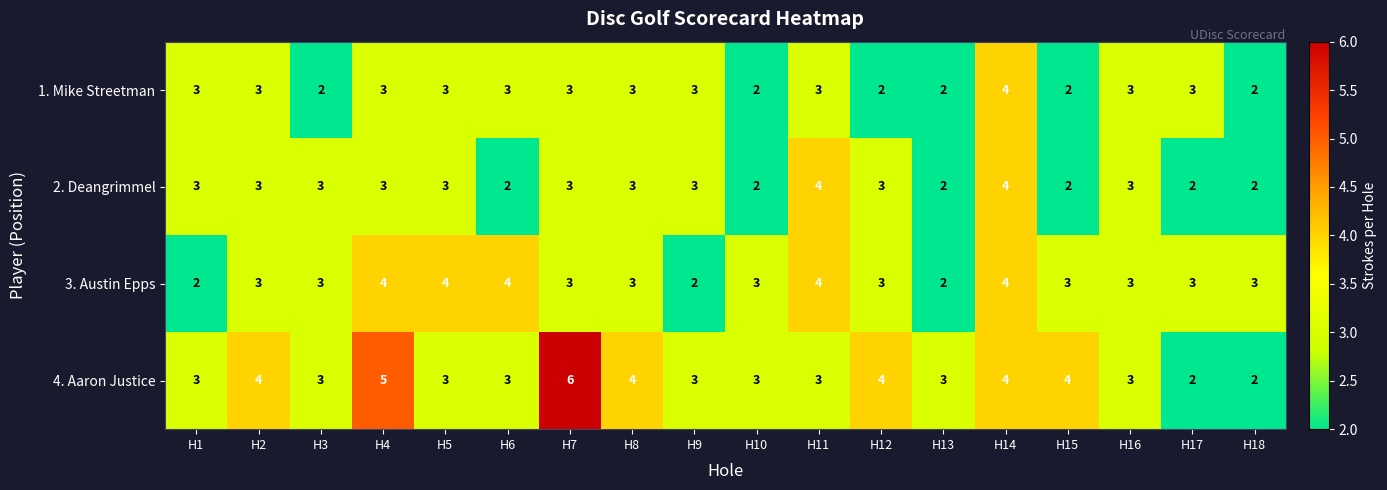

How many 2. Deangrimmel values are between 2 and 3?

16